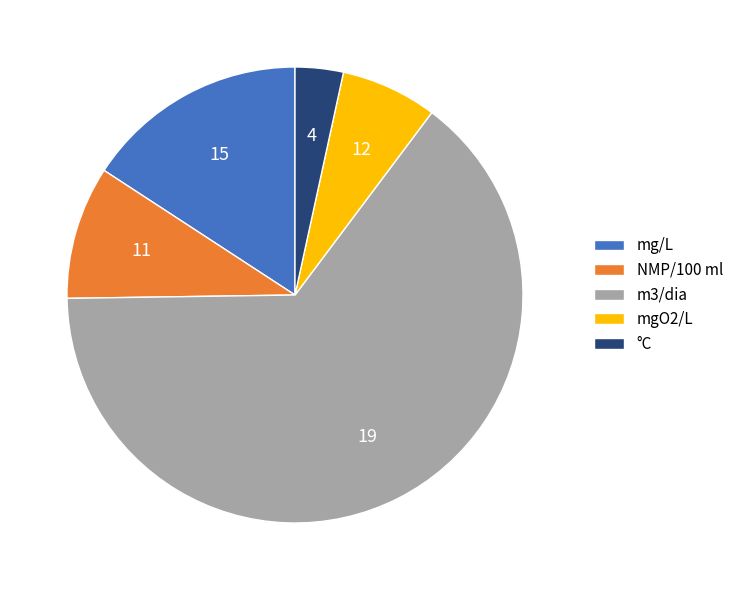

Which category has the biggest portion of the pie?

m3/dia